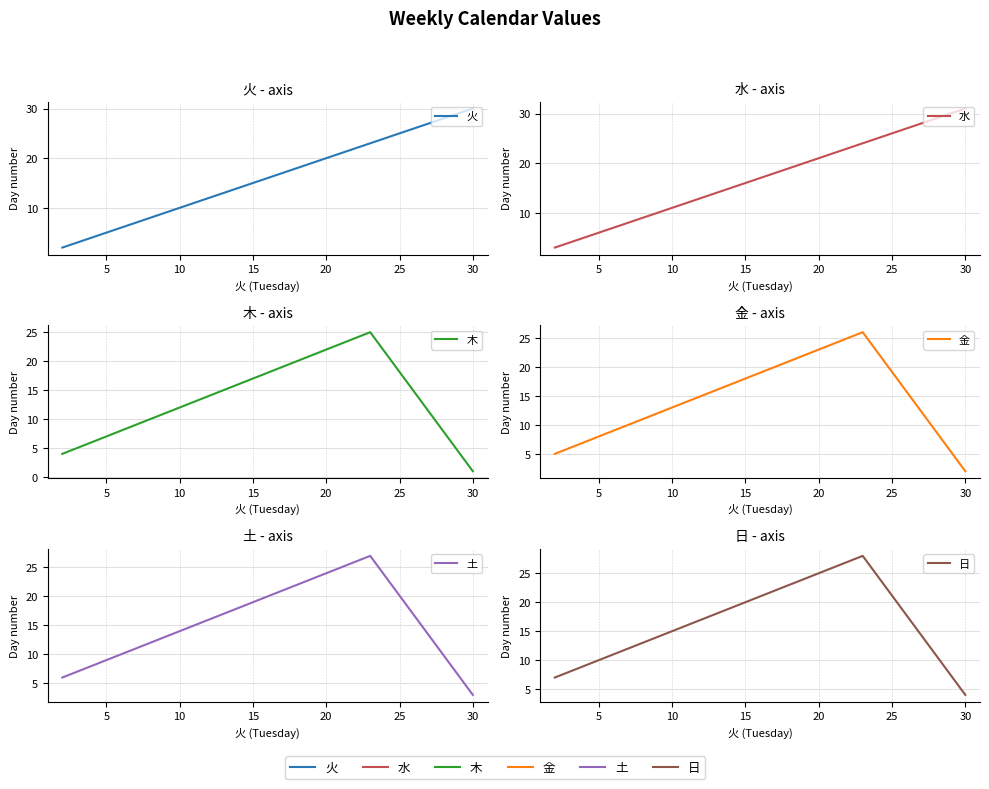

True or false: 土 and 金 cross at least once.

False